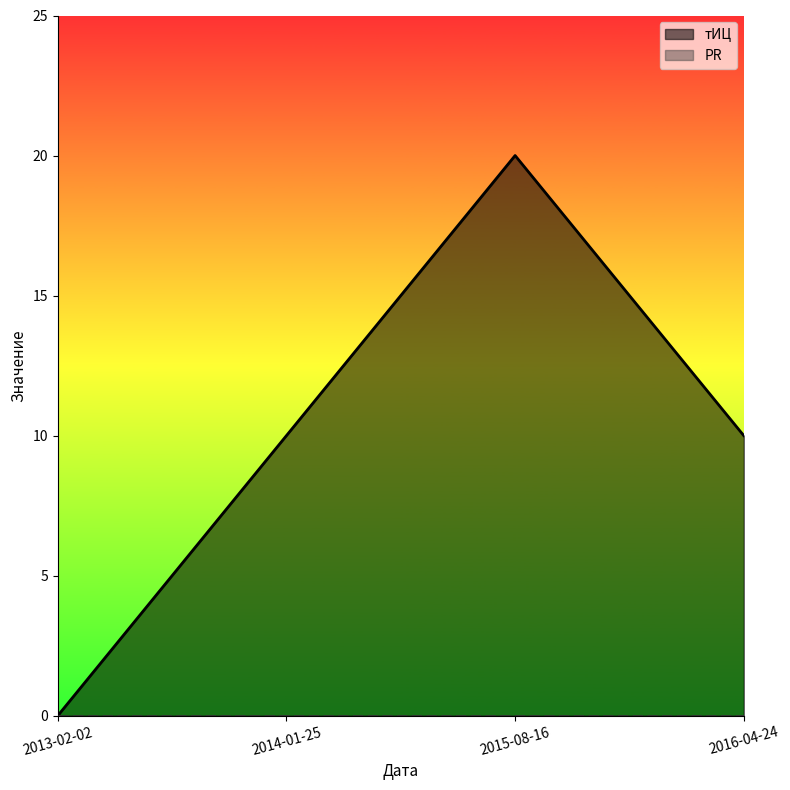

True or false: there are more than 0 points higher than both neighbors.

True